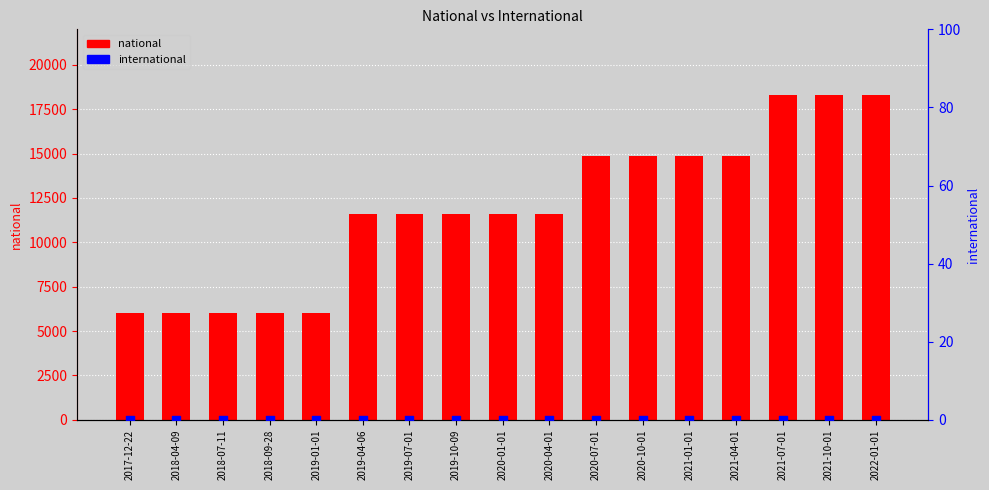

What is the total value across all series at 2021-10-01?

18315